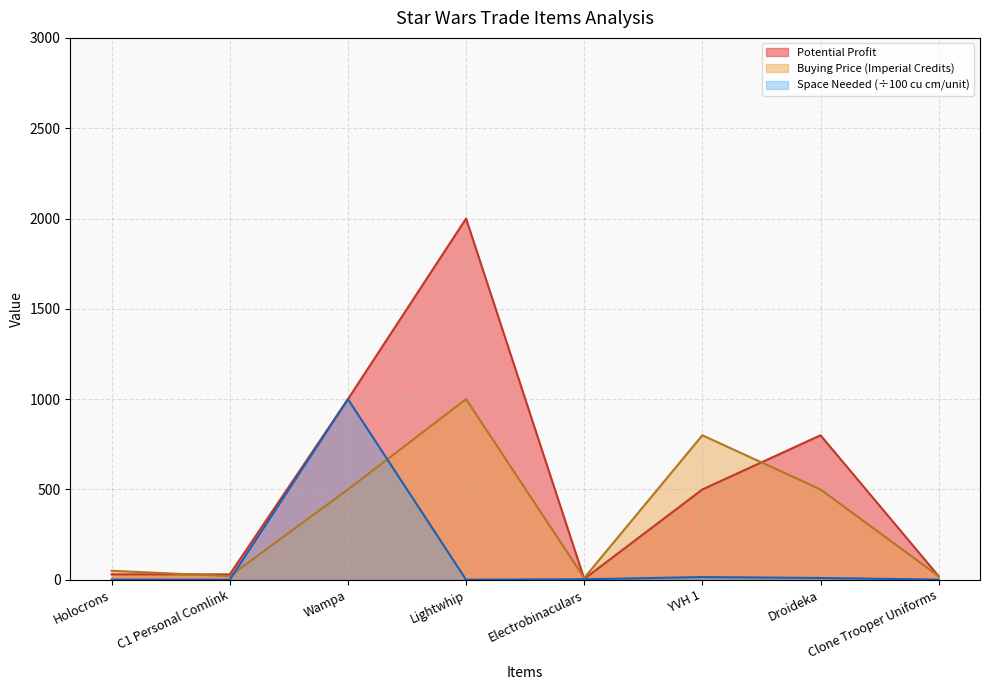

Does the chart display data point markers on the line(s)?

No